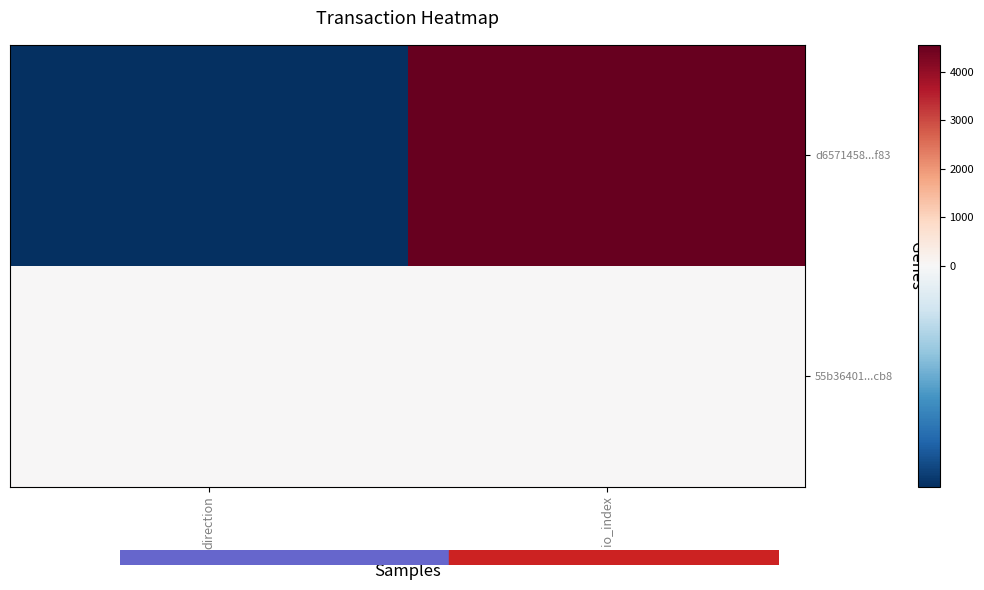

At io_index, list the series in order from largest to smallest.

d6571458...f83, 55b36401...cb8